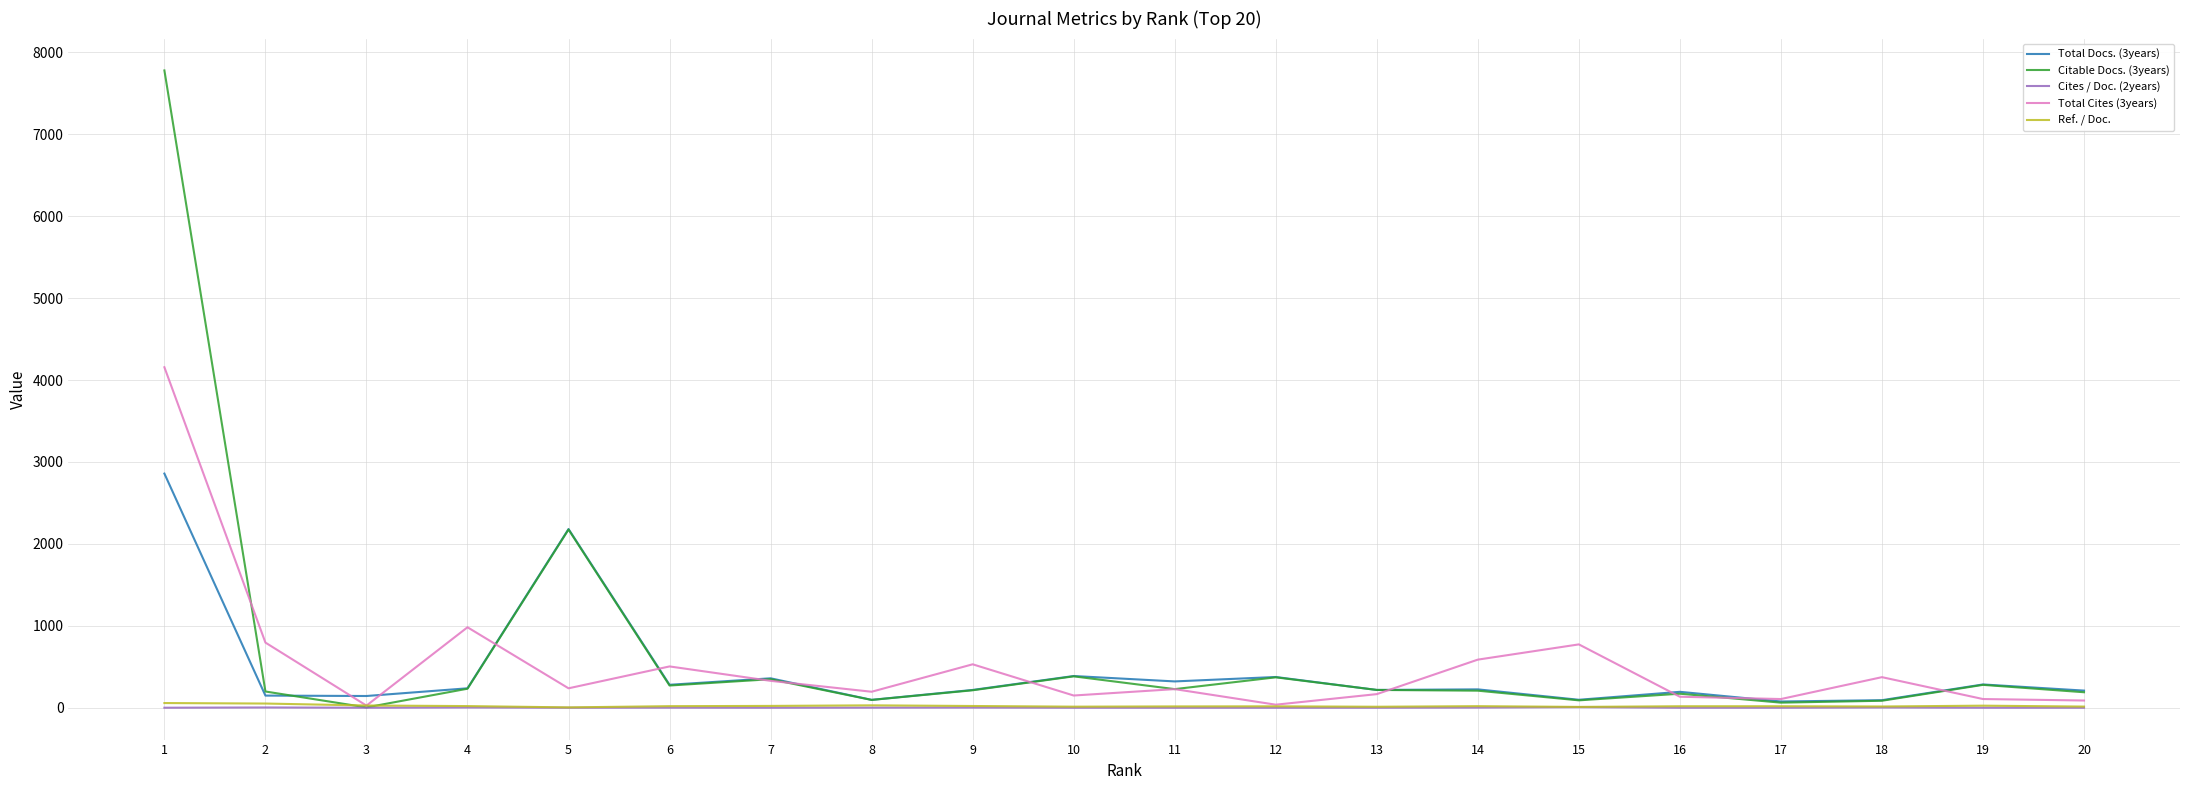

Is the value of Ref. / Doc. at 11 greater than the value of Citable Docs. (3years) at 2?

No